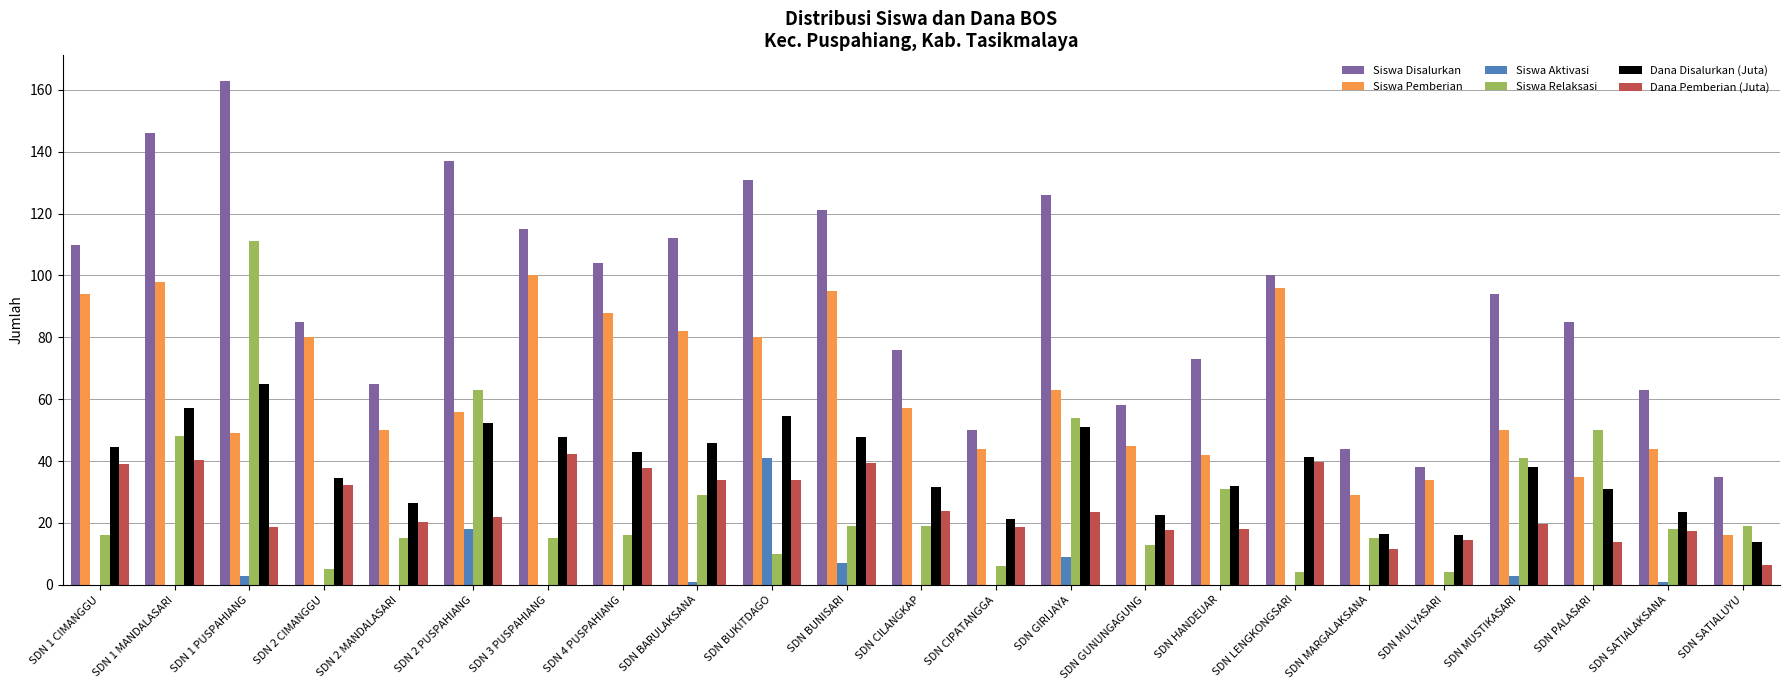

What is the average value of the Siswa Pemberian series?

62.0